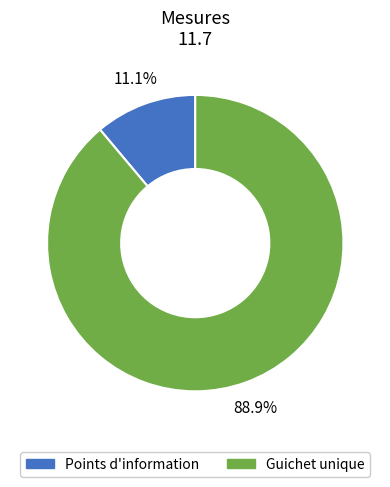

Is there a majority slice in this chart?

Yes